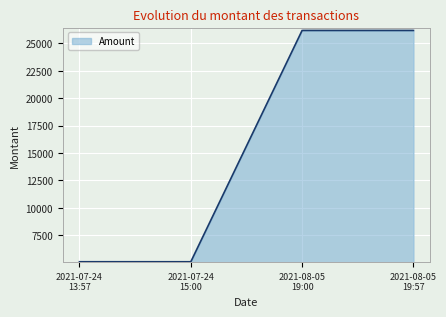

What is the smallest value displayed?

5072.0